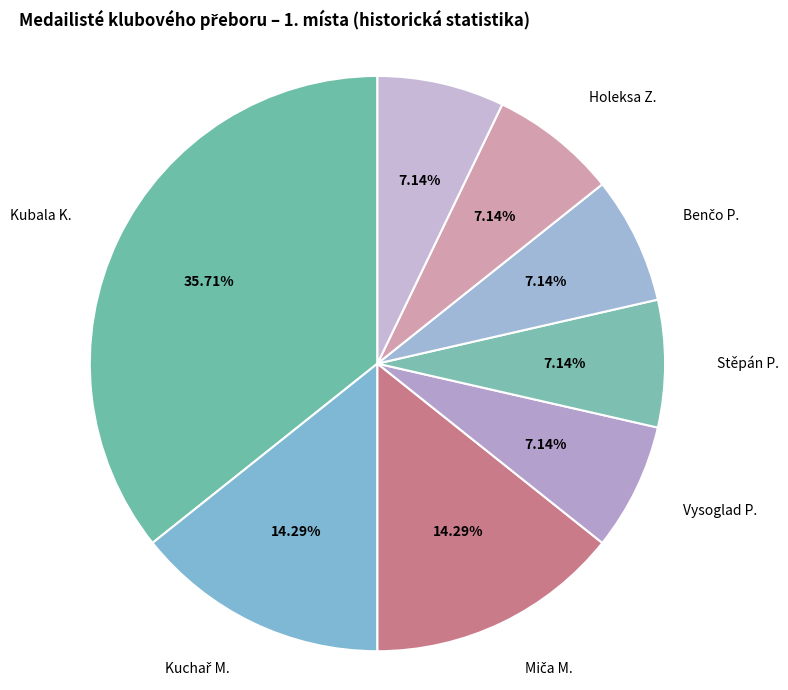

Which slice is the largest?

Kubala K.